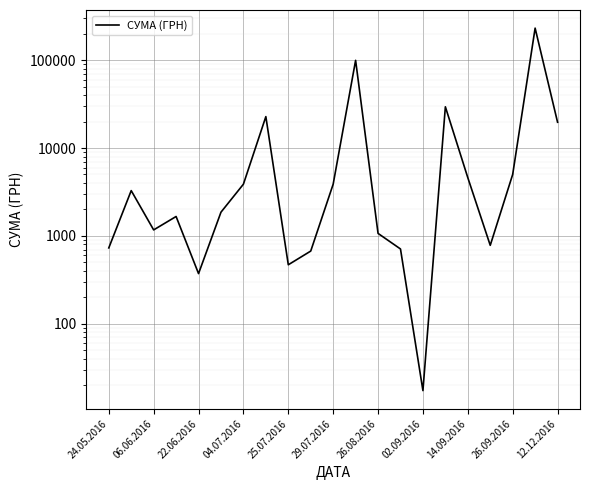

How many values exceed 1863?

10